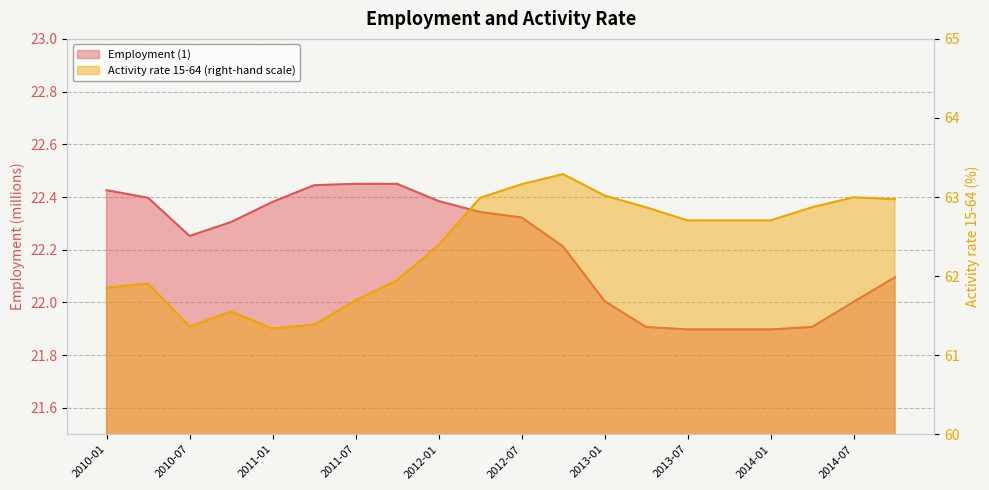

What is the spread (max minus min) of values at 2014-01?

40.8